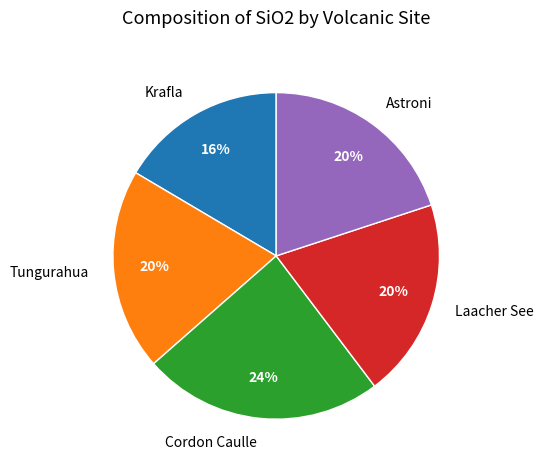

Is the sum of Laacher See and Astroni greater than half?

No